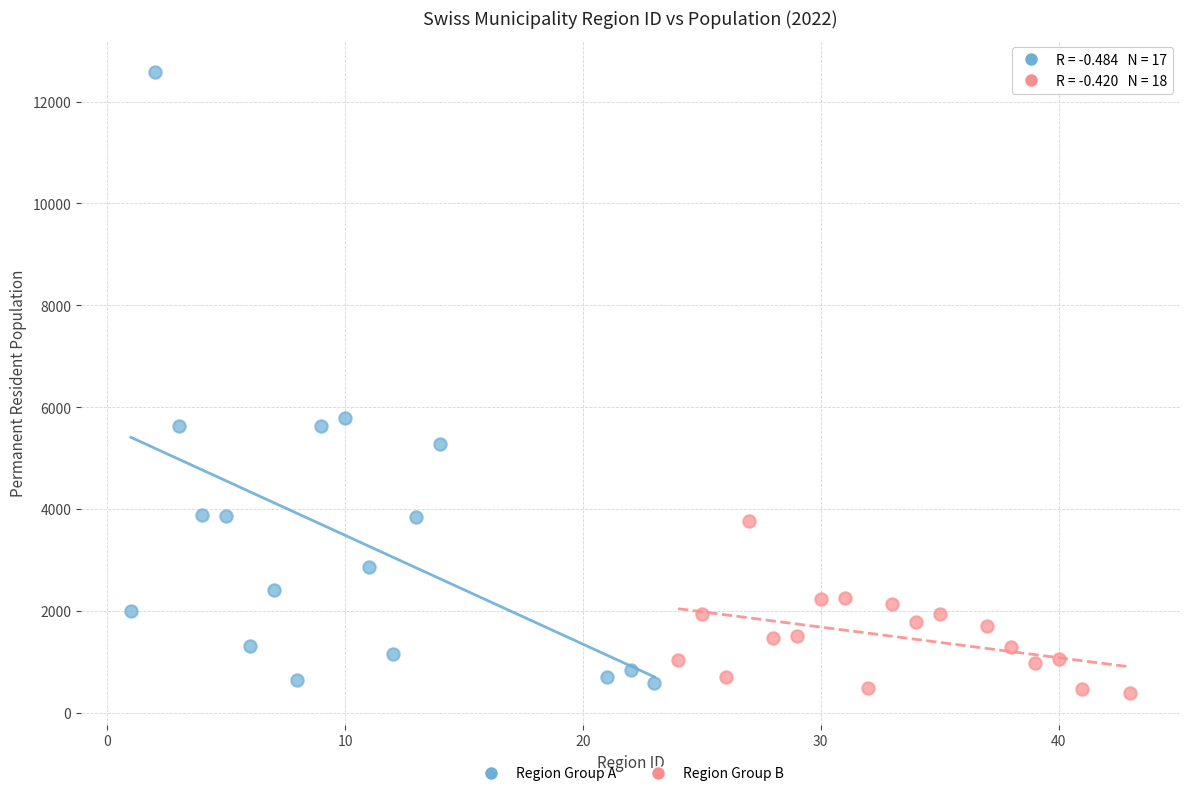

What are all the series names shown in the legend?

Region Group A, Region Group B